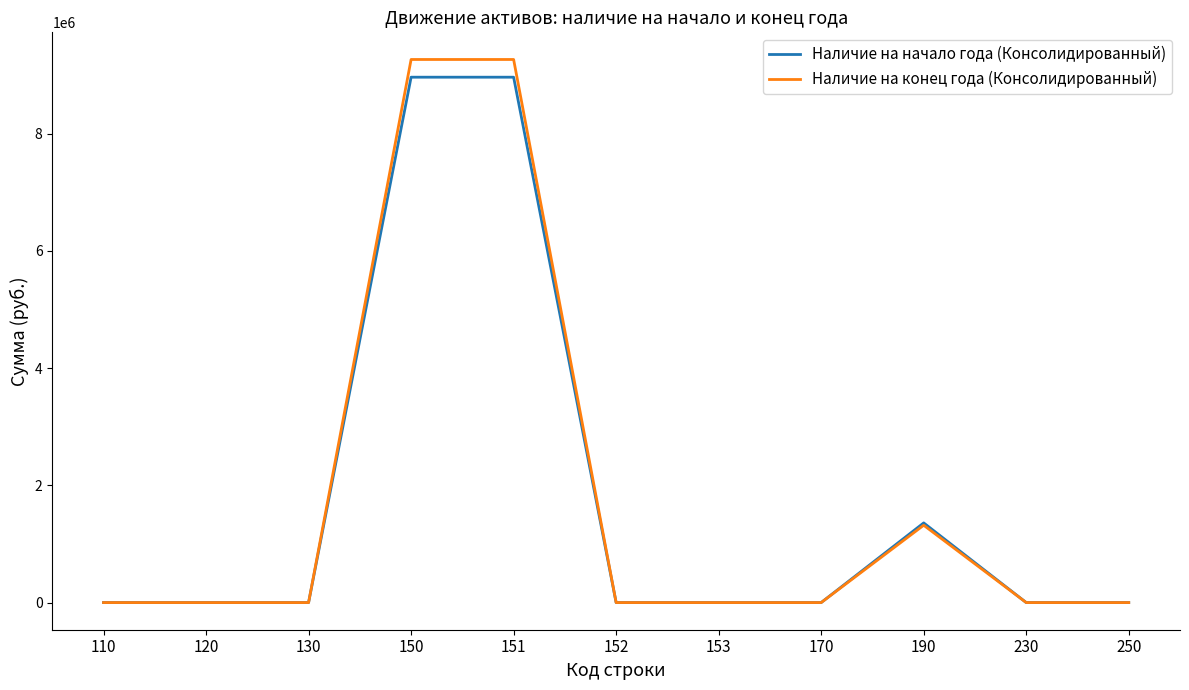

The Наличие на конец года (Консолидированный) series shows 0.0 at 152. True or false?

True